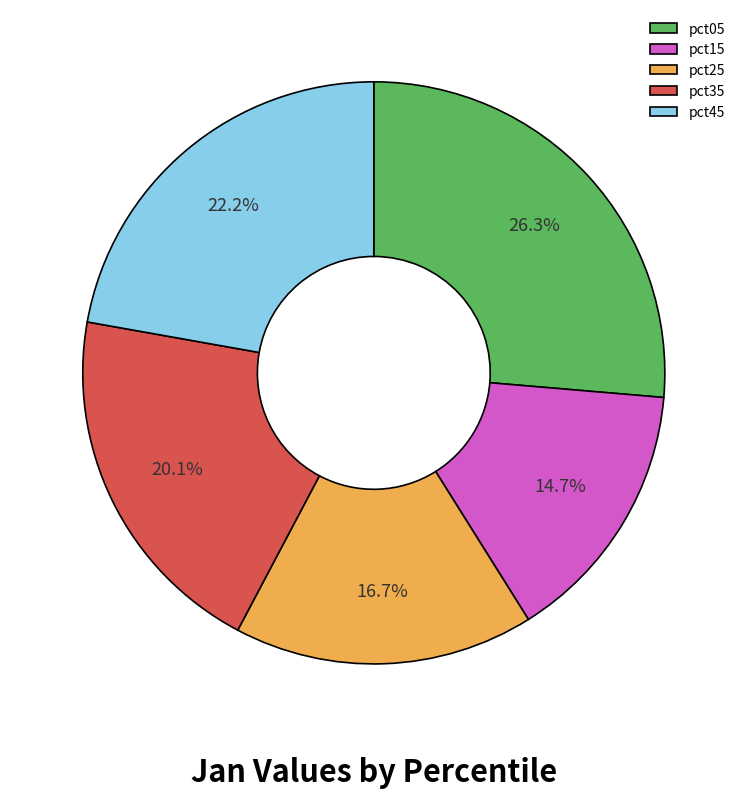

Do pct25 and pct15 together represent more than half of the pie?

No